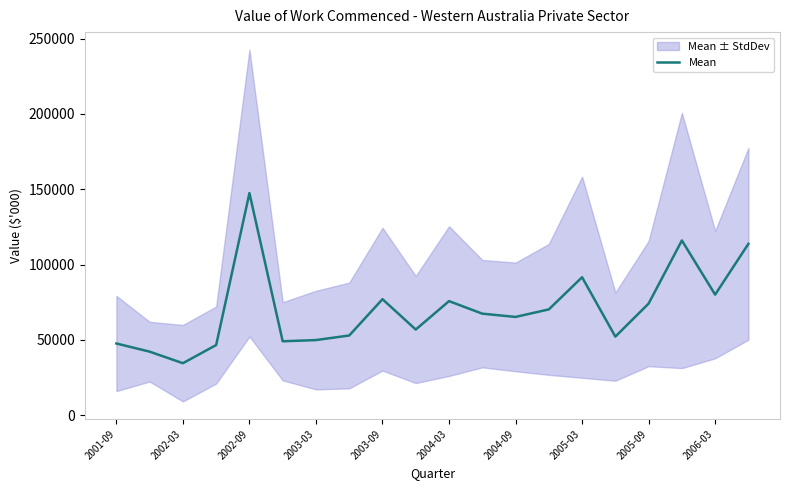

Reading left to right, extract all data points from this chart.

47575.8	42143.8	34481.5	46539.7	147404.0	49033.8	49834.0	52882.8	76980.3	56834.5	75691.3	67369.5	65201.5	70193.7	91546.5	52133.8	74066.7	115950.0	80020.3	113713.5